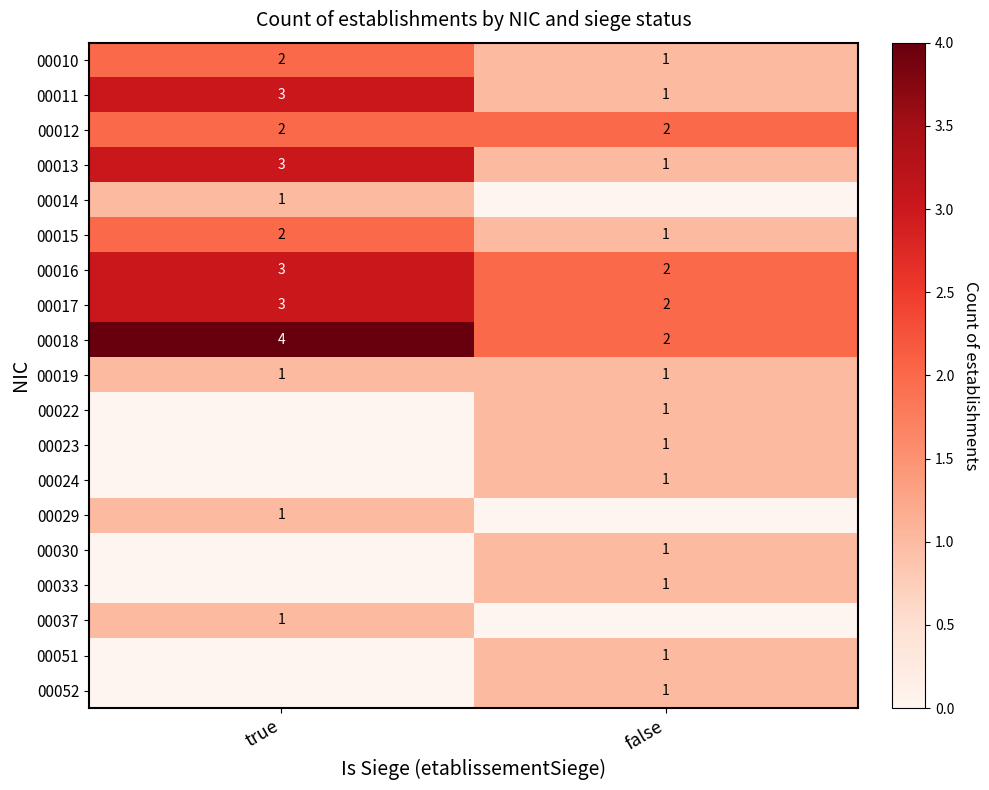

What value does the 00011 series have at false?

1